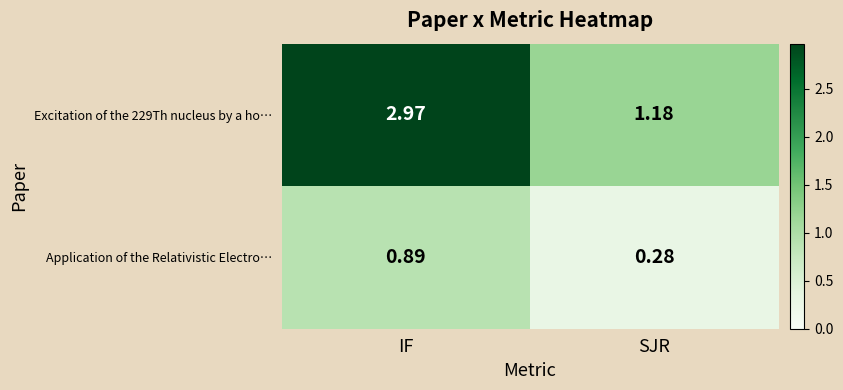

At which label does Excitation of the 229Th nucleus by a ho… reach its minimum?

SJR